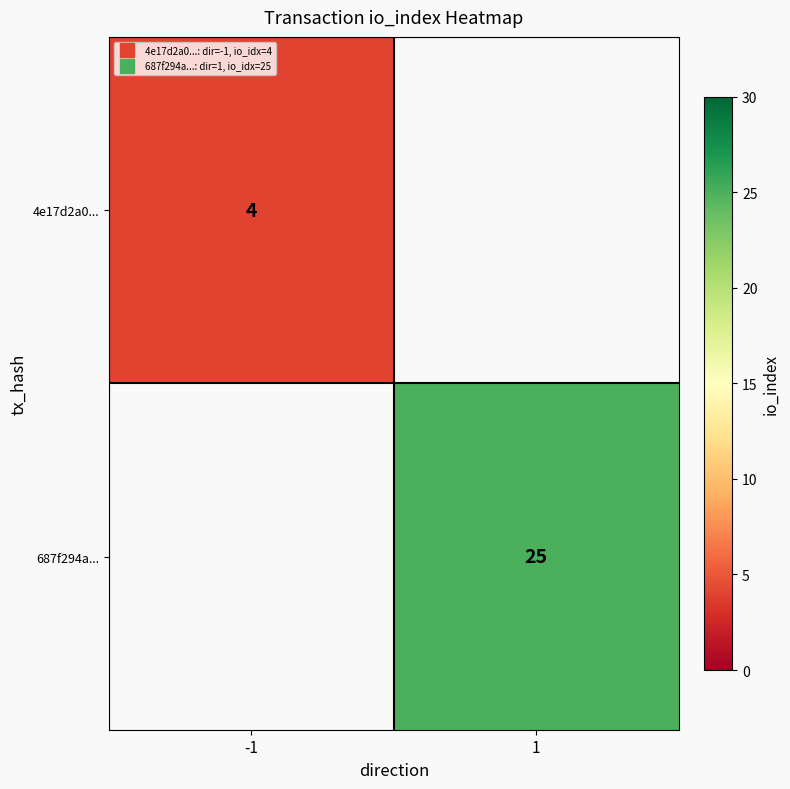

Which label corresponds to the smallest value in the chart?

-1